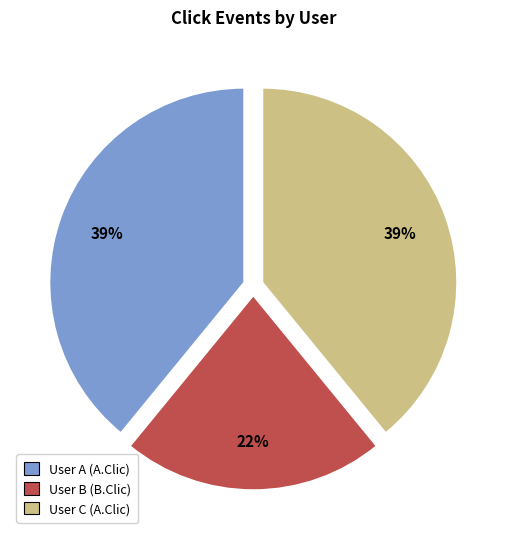

To the nearest percent, what is the difference between the largest and smallest slice percentages?

17%